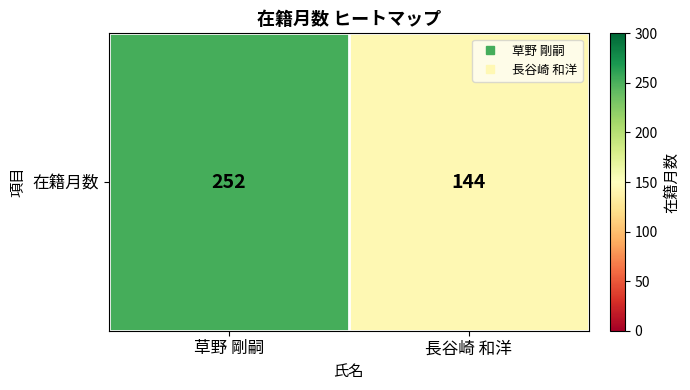

What is the average value?

198